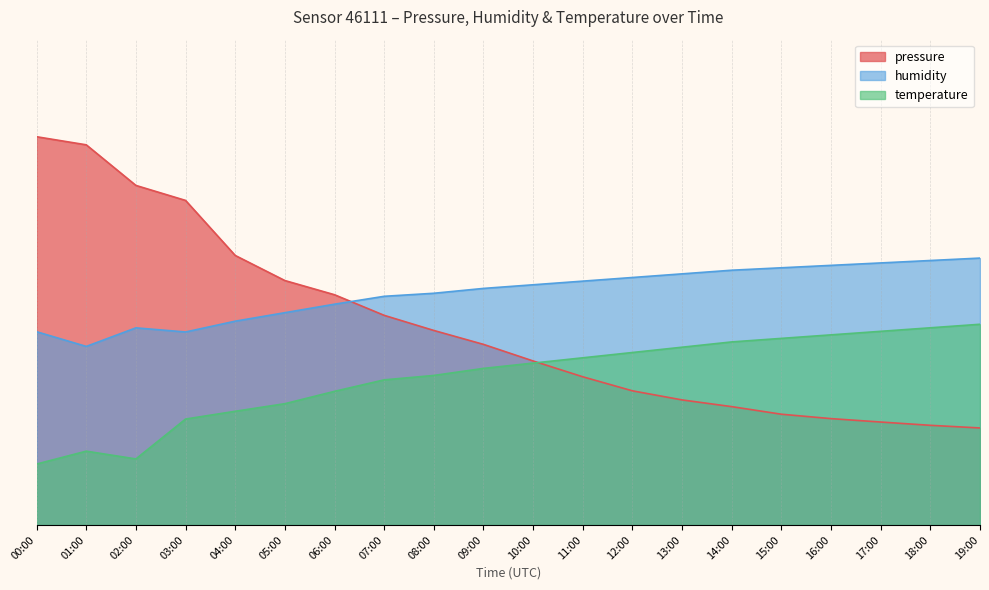

What is the average value of the humidity series?

47.8